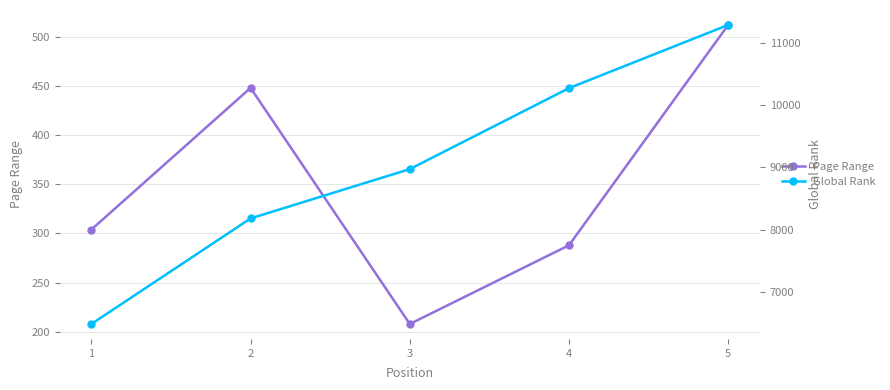

How many data points in Global Rank are less than 8974?

2